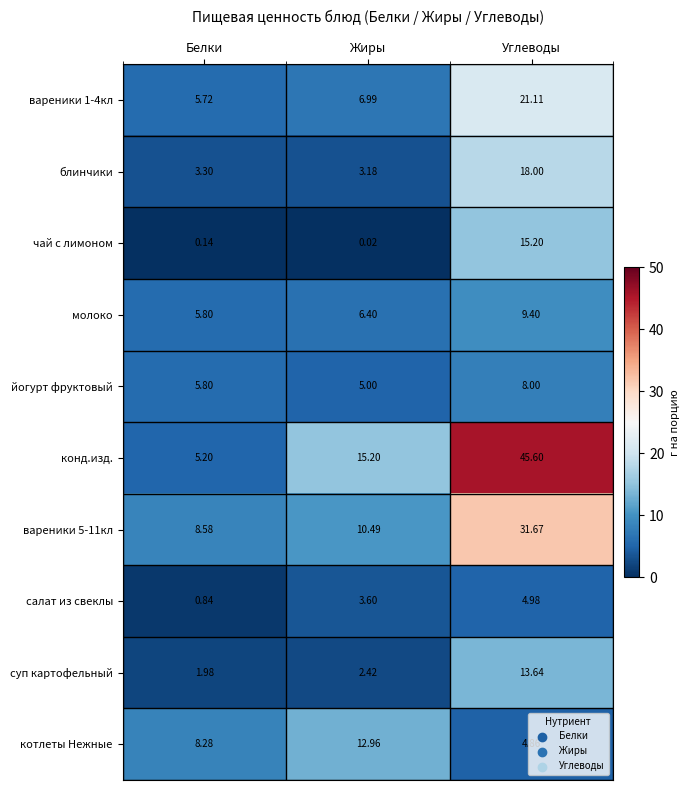

Where is конд.изд. nearest to the value 25?

Жиры